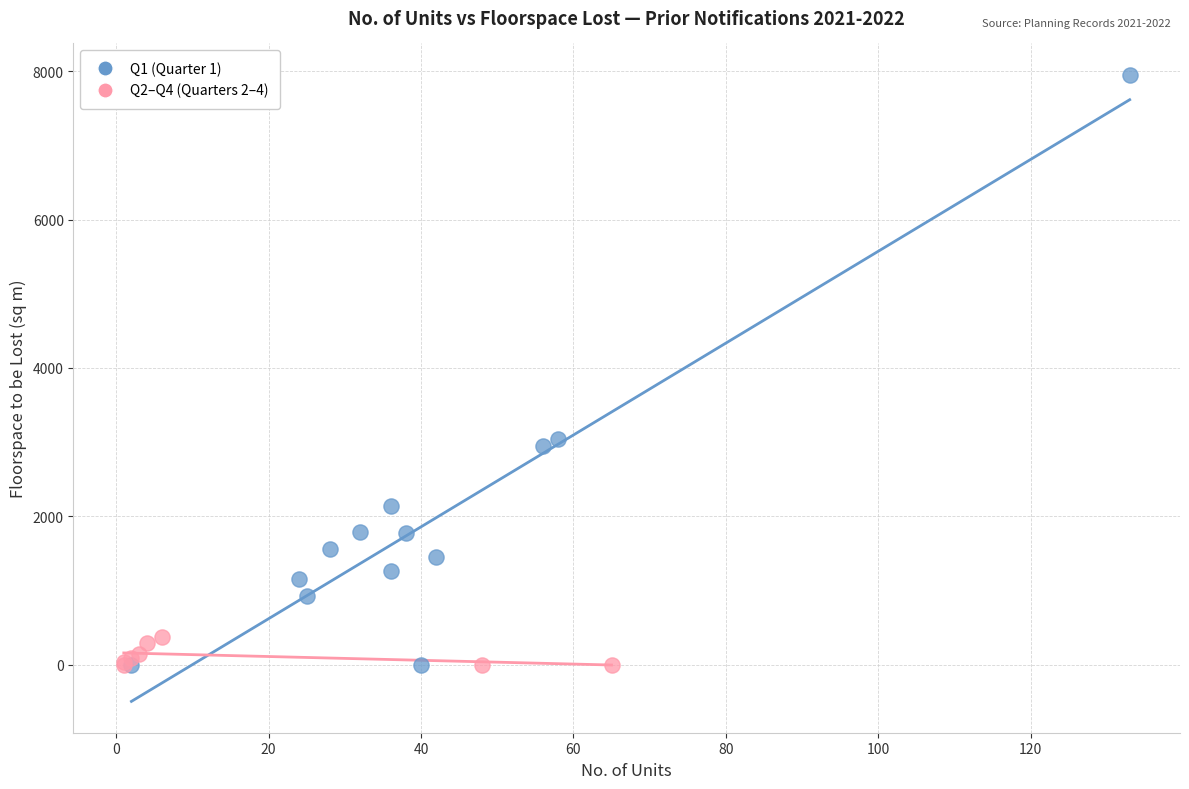

Which series has the widest spread of Y values?

Q1 (Quarter 1)